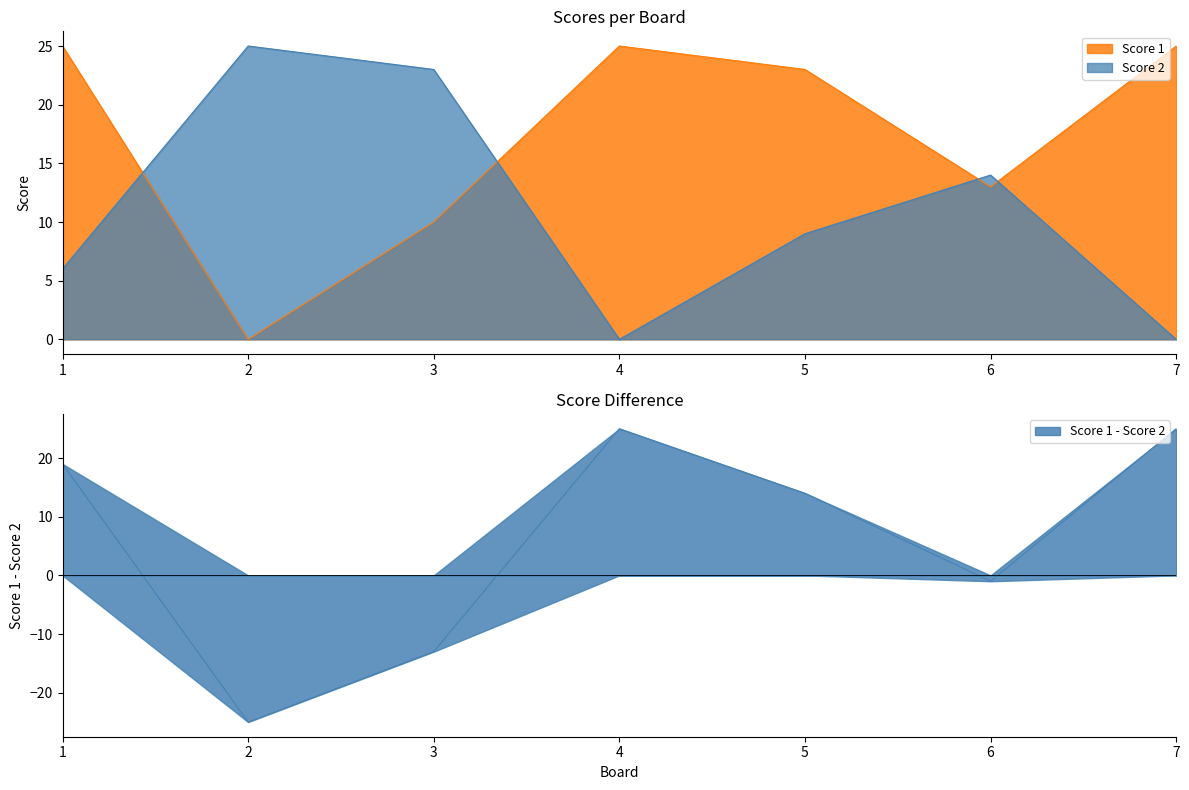

What is the difference between the maximum and minimum values in the Score 2 series?

25